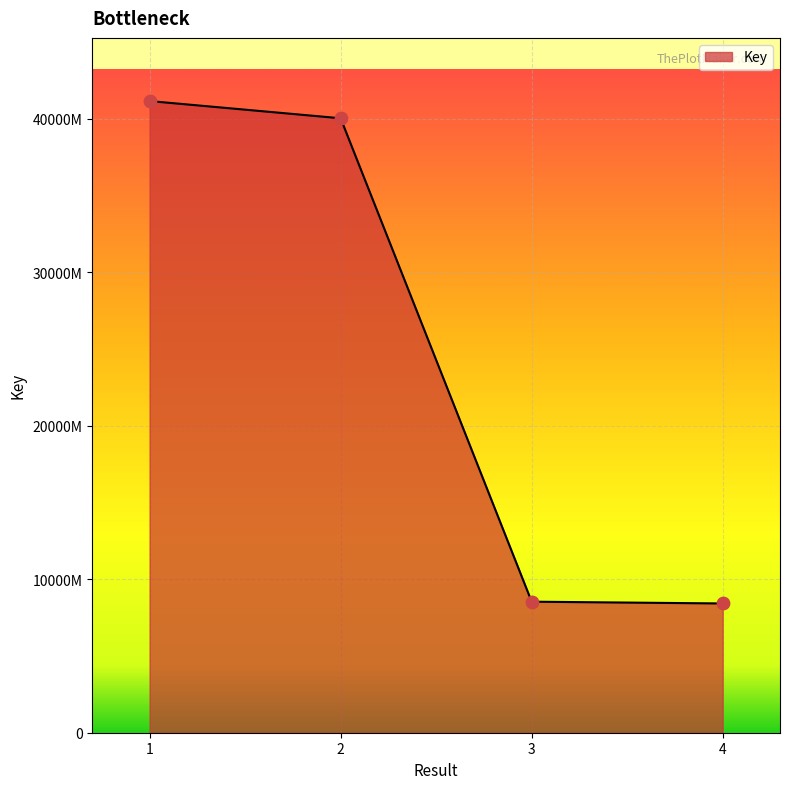

Does the chart have visible grid lines?

Yes